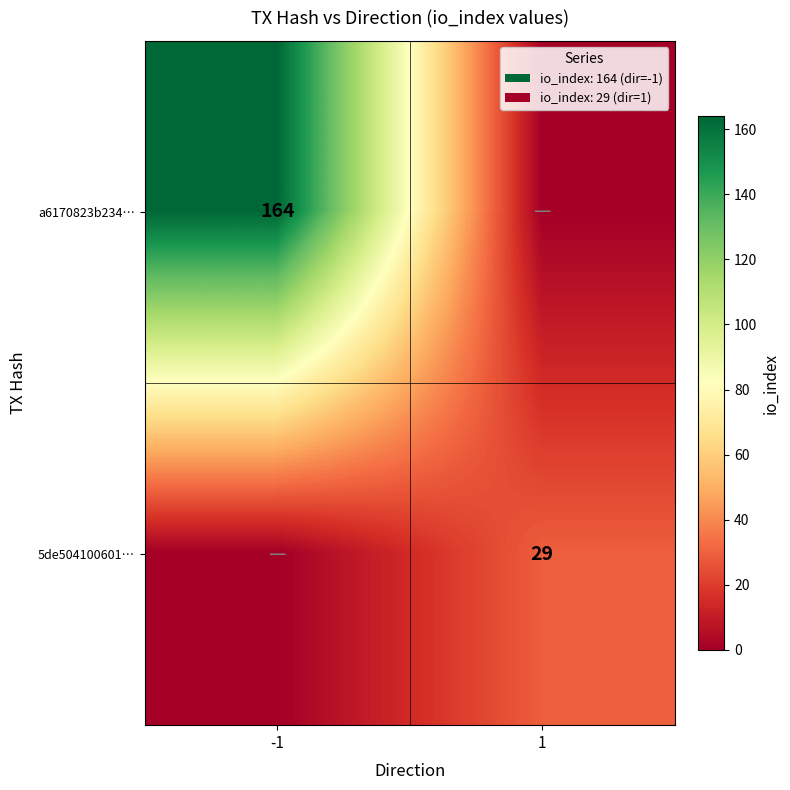

The 5de504100601… series shows 29 at 1. True or false?

True